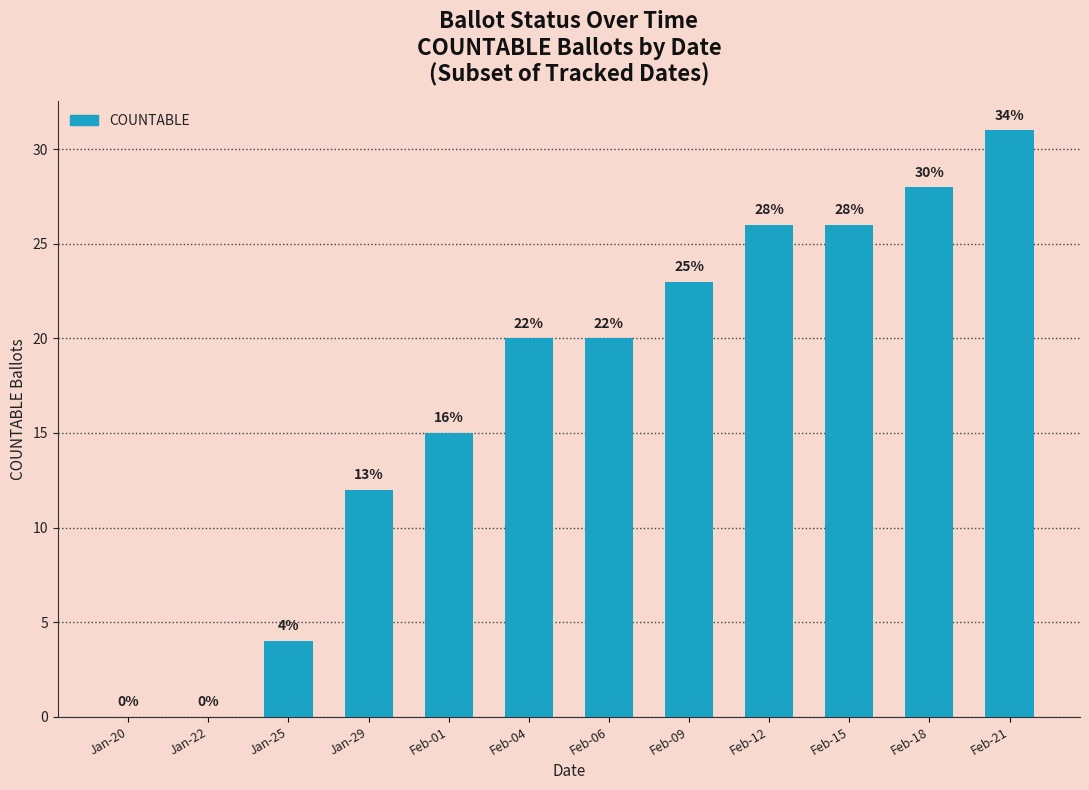

True or false: the data shows 21 at Jan-20.

False